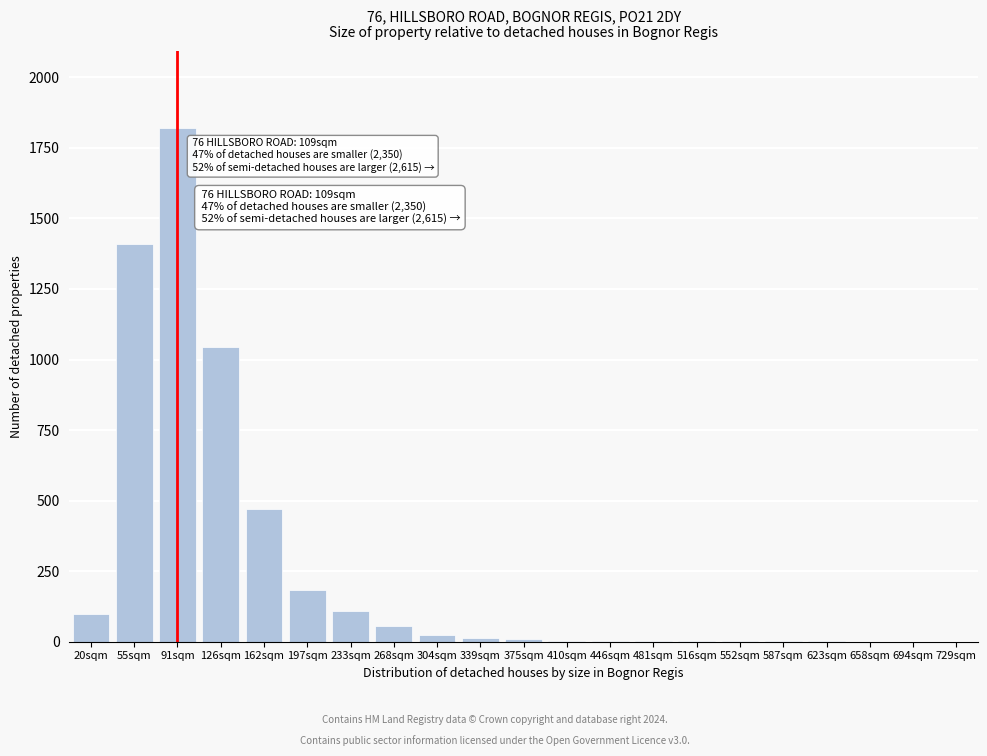

Where is the data nearest to the value 910?

126sqm